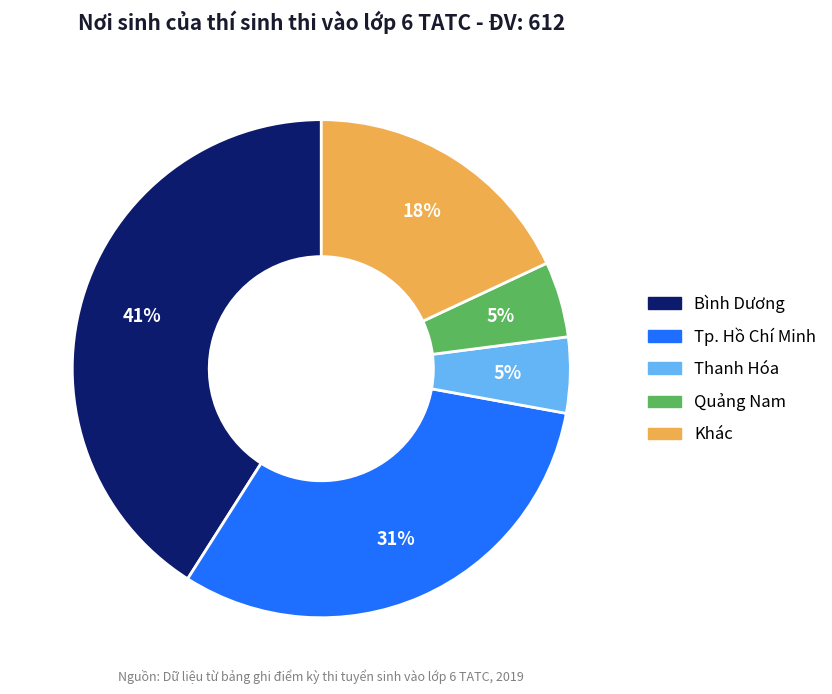

Does any single category account for the majority?

No